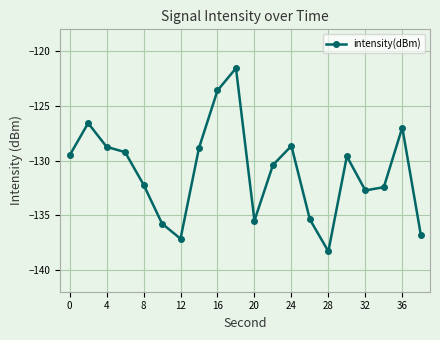

How many data points are above -129?

7